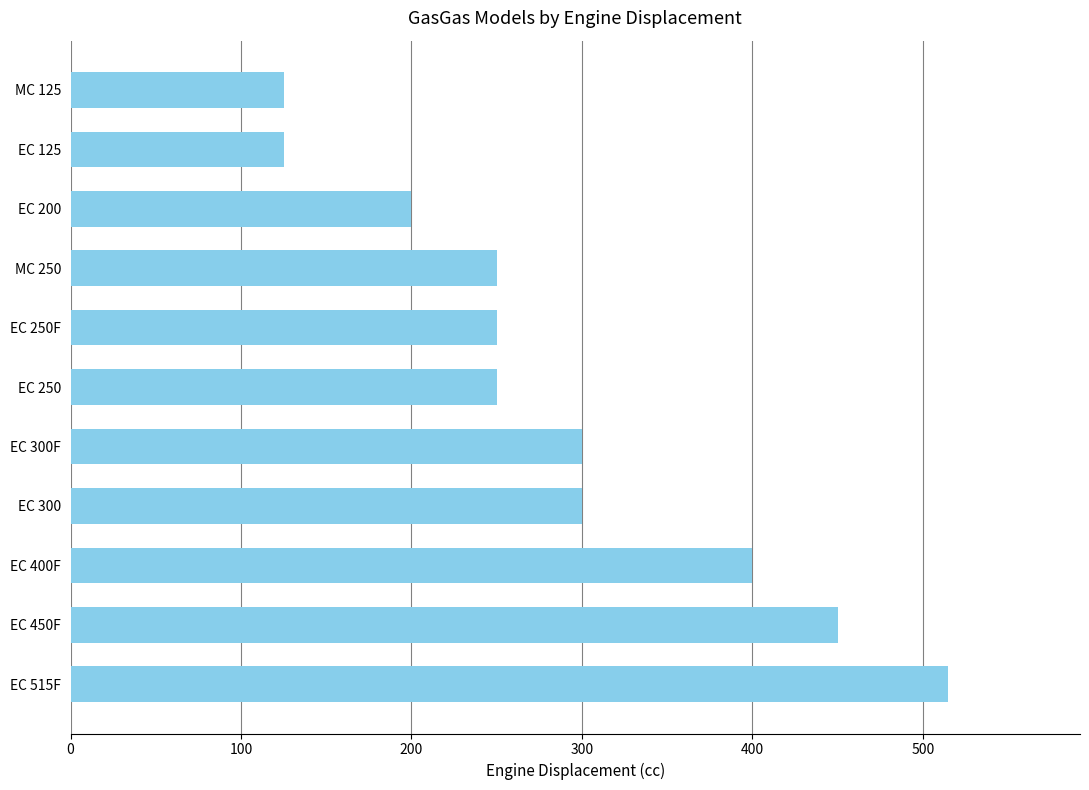

What is the minimum value shown in the chart?

125